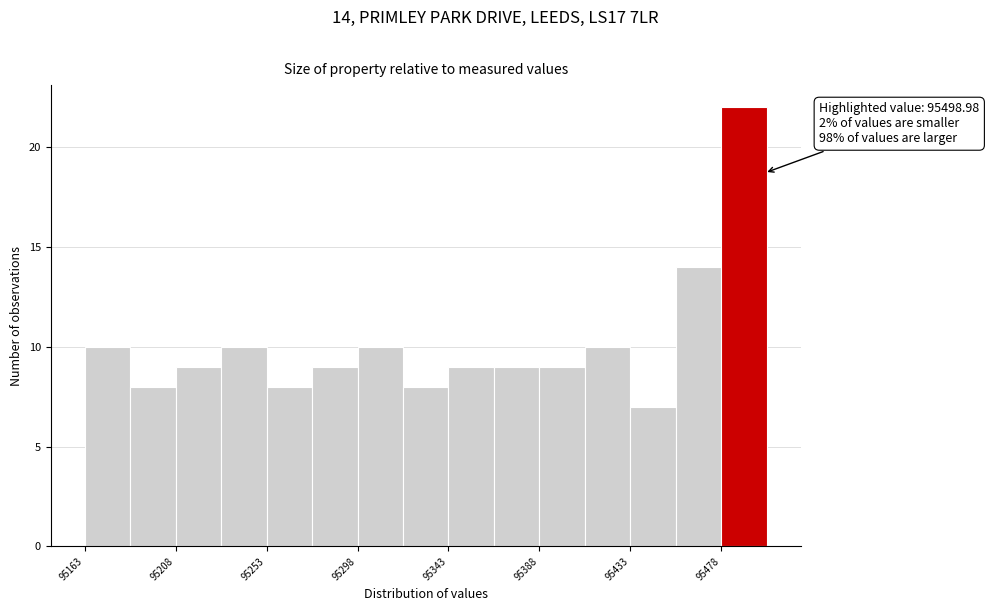

Which range on the x-axis has the tallest bar?

95480 to 95500